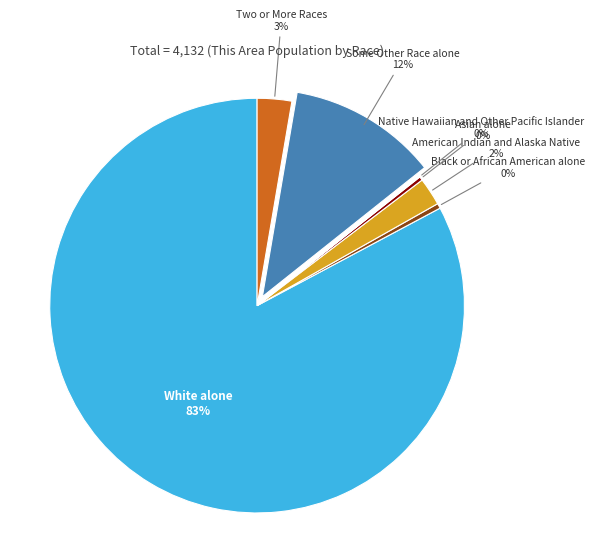

To the nearest percent, what is the difference between the largest and smallest slice percentages?

83%